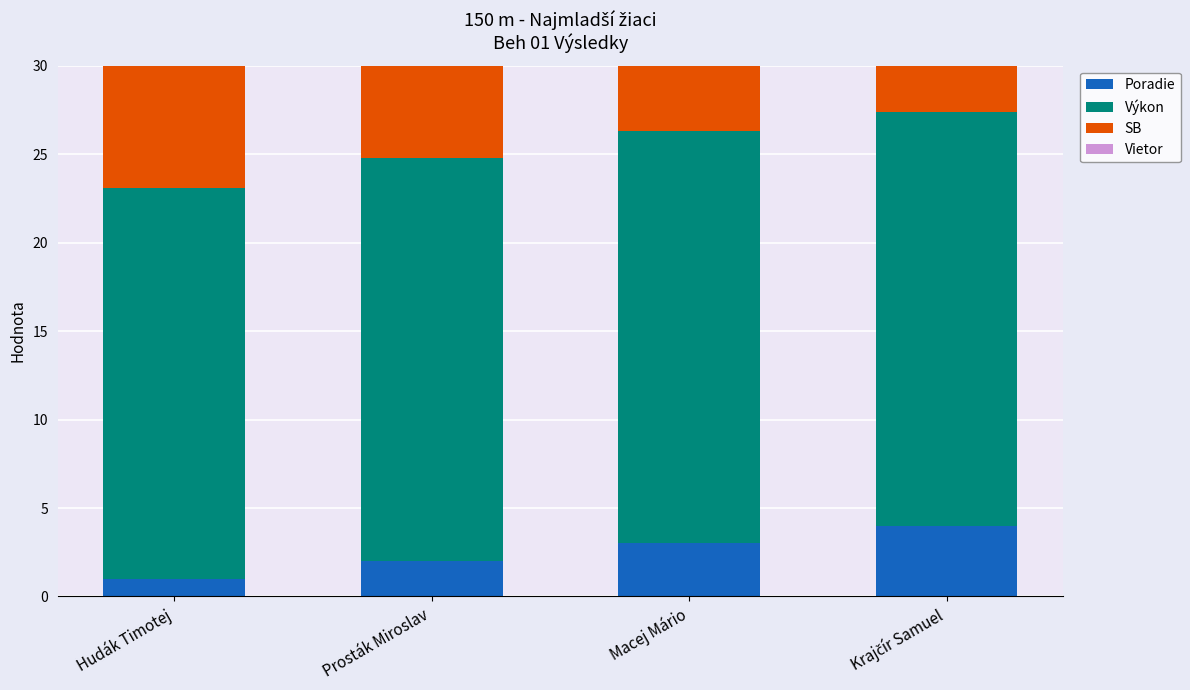

Is it true that Výkon equals 22.1 at Hudák Timotej?

True